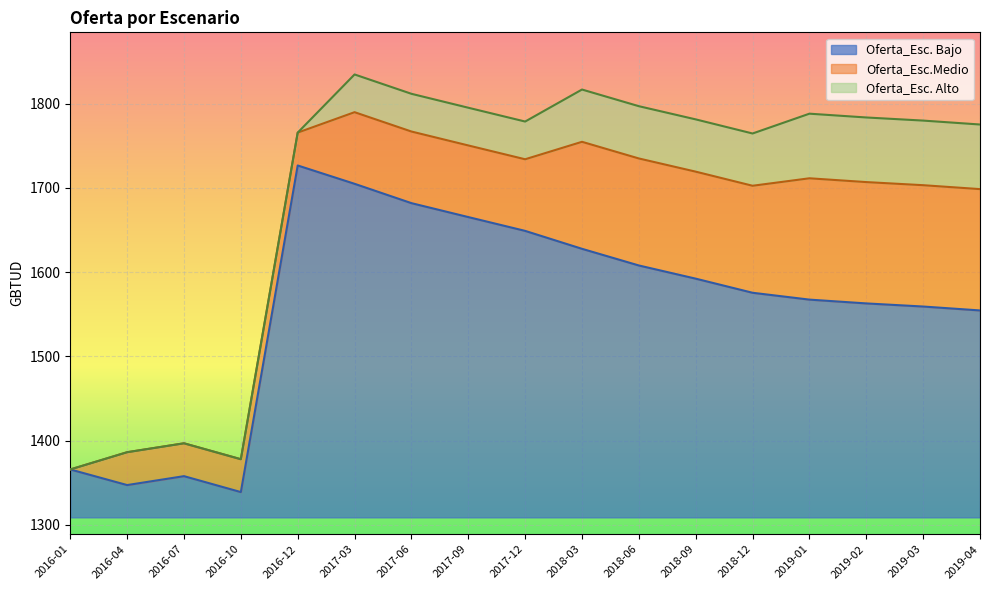

True or false: Oferta_Esc.Medio and Oferta_Esc. Bajo intersect in this chart.

False